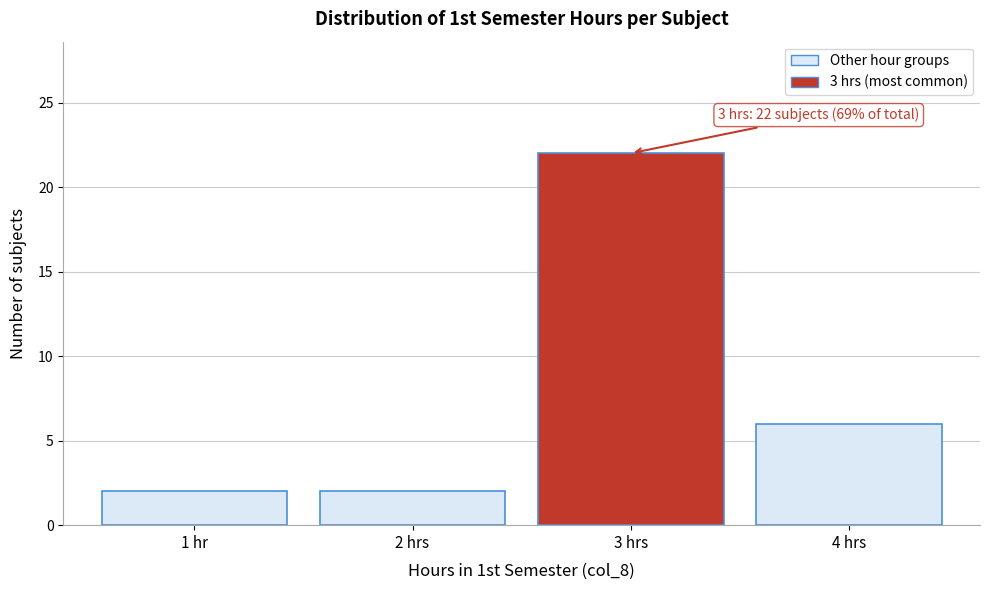

Reading right to left, what are all the values shown in this chart?

4 hrs=6	3 hrs=22	2 hrs=2	1 hr=2